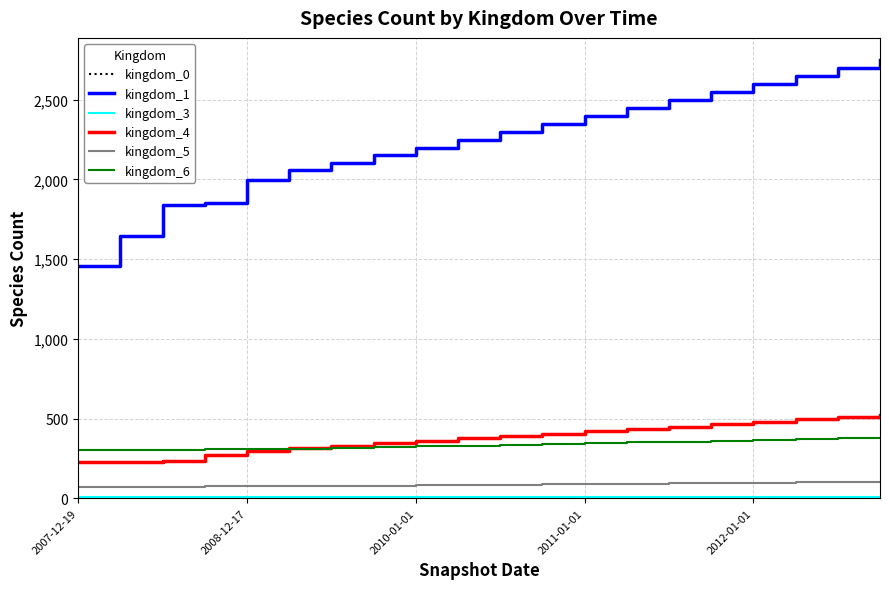

What is the sum of all kingdom_4 values?

7559